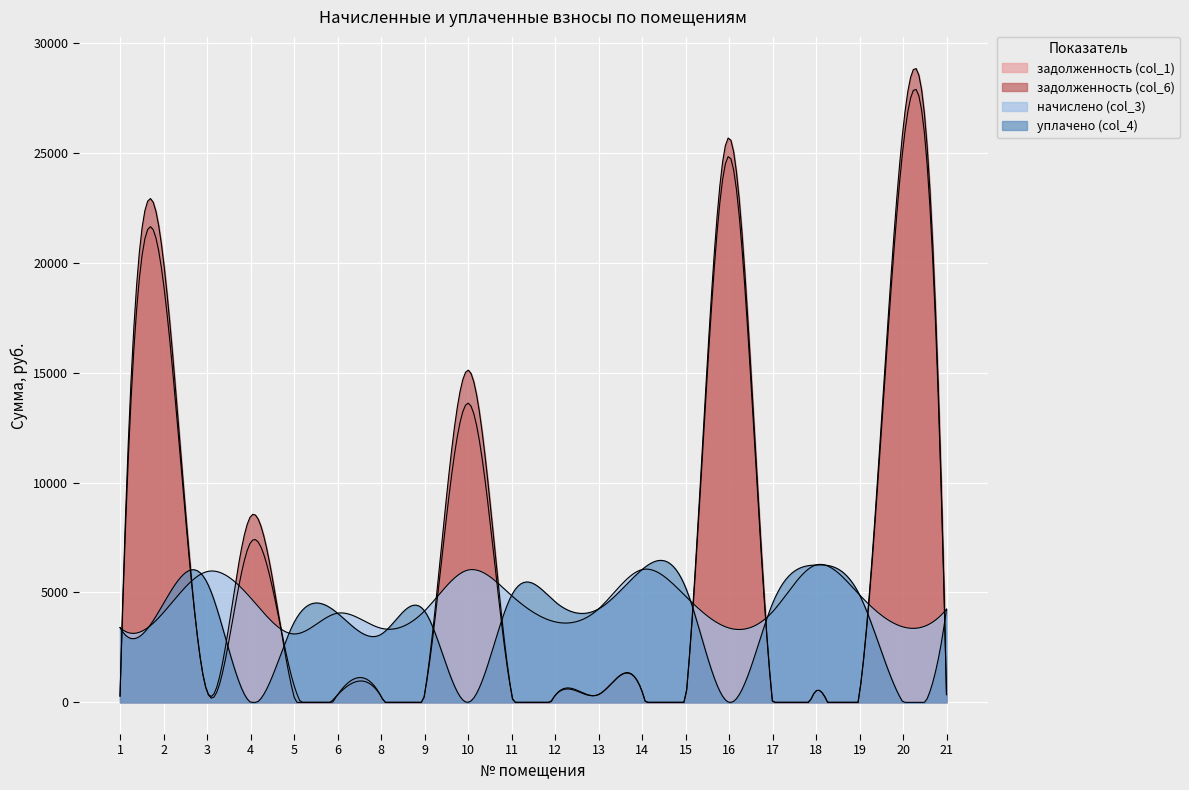

The задолженность (col_6) series shows 281.1 at 8. True or false?

True